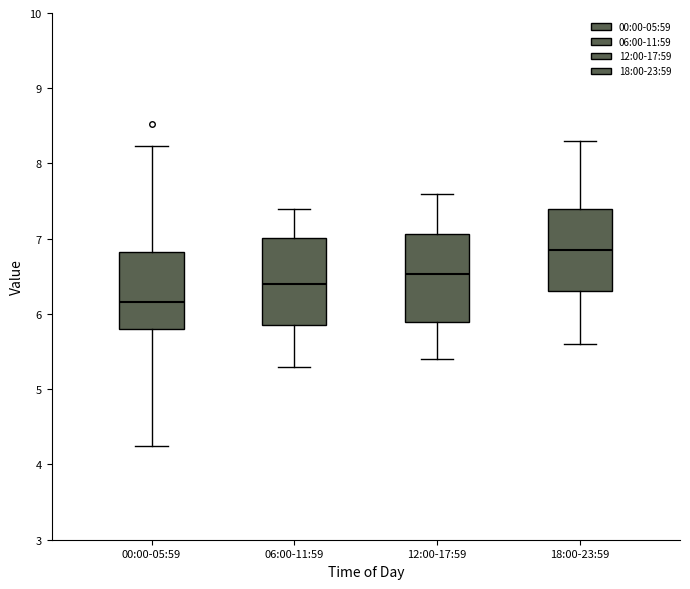

Reading left to right, read every box against the y-axis: the position of its median line, the range the box covers, and the ends of its whiskers. The values are not printed on the chart, so give them approximately, as read against the axis.

00:00-05:59: median 6.2, box 5.8 to 6.8, whiskers 4.3 to 8.2
06:00-11:59: median 6.4, box 5.9 to 7.0, whiskers 5.3 to 7.4
12:00-17:59: median 6.5, box 5.9 to 7.1, whiskers 5.4 to 7.6
18:00-23:59: median 6.9, box 6.3 to 7.4, whiskers 5.6 to 8.3